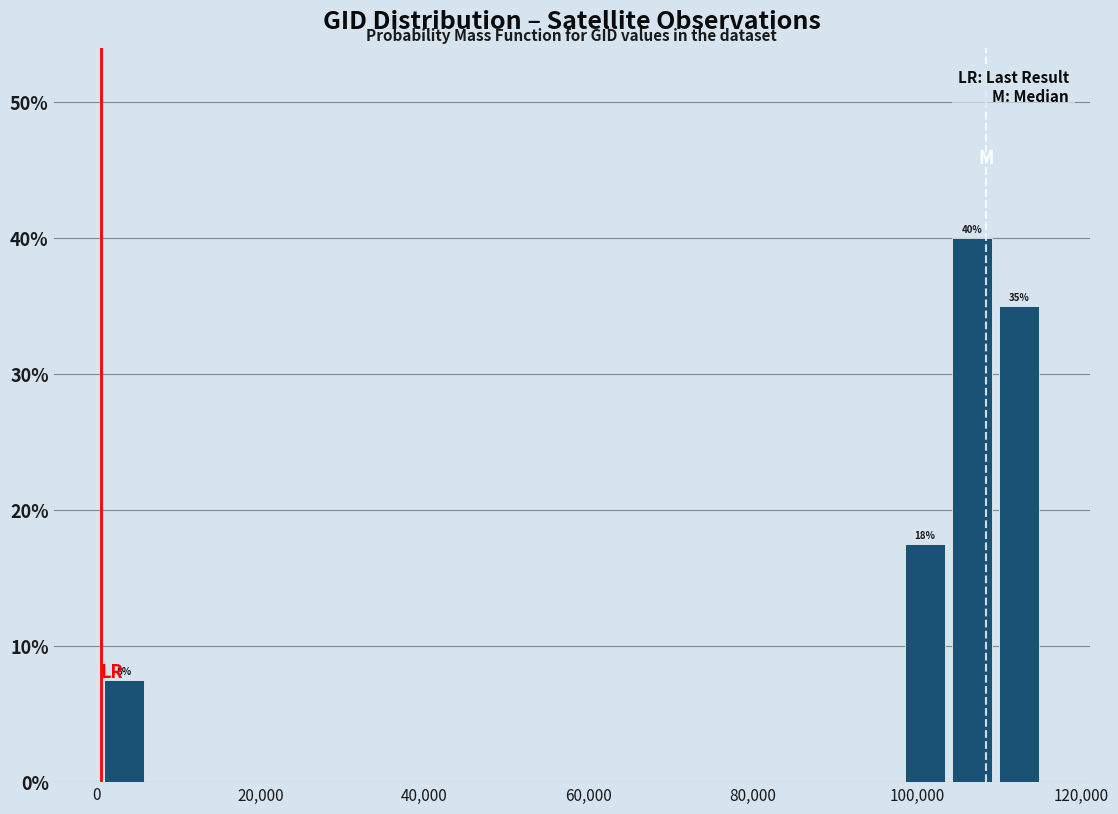

Around what value on the x-axis is the tallest bar? Give the approximate position of its centre, as read against the axis.

106000